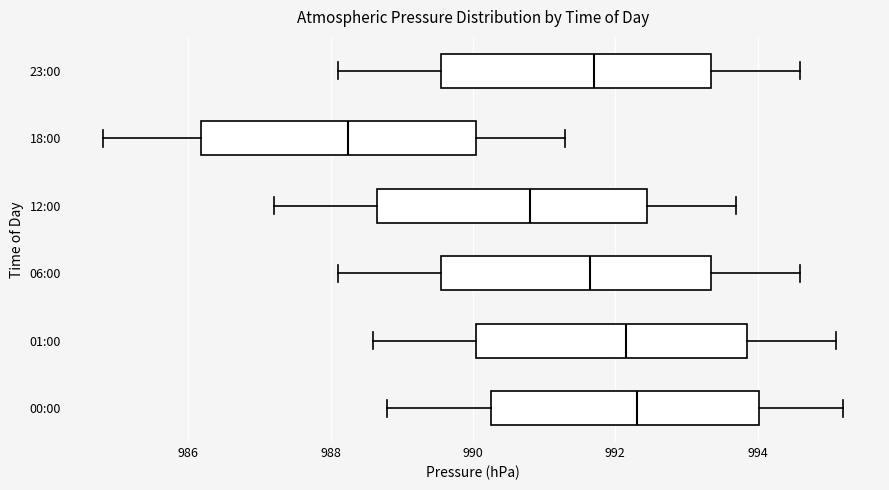

Where does the left whisker of the box for 18:00 end on the x-axis? The values are not printed on the chart, so give them approximately, as read against the axis.

984.8